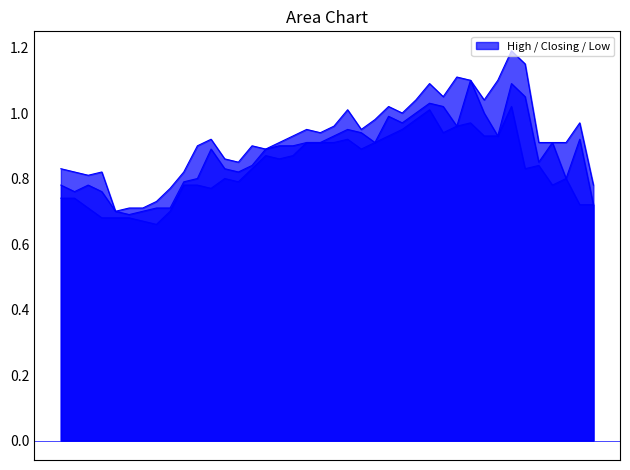

At how many categories does at least one series exceed 1?

11